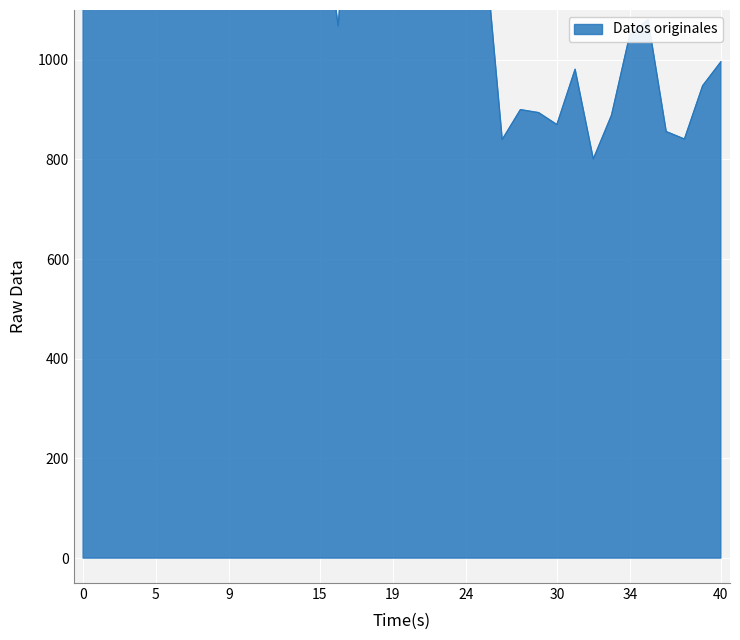

What is the change in value from 4 to 25?

-871